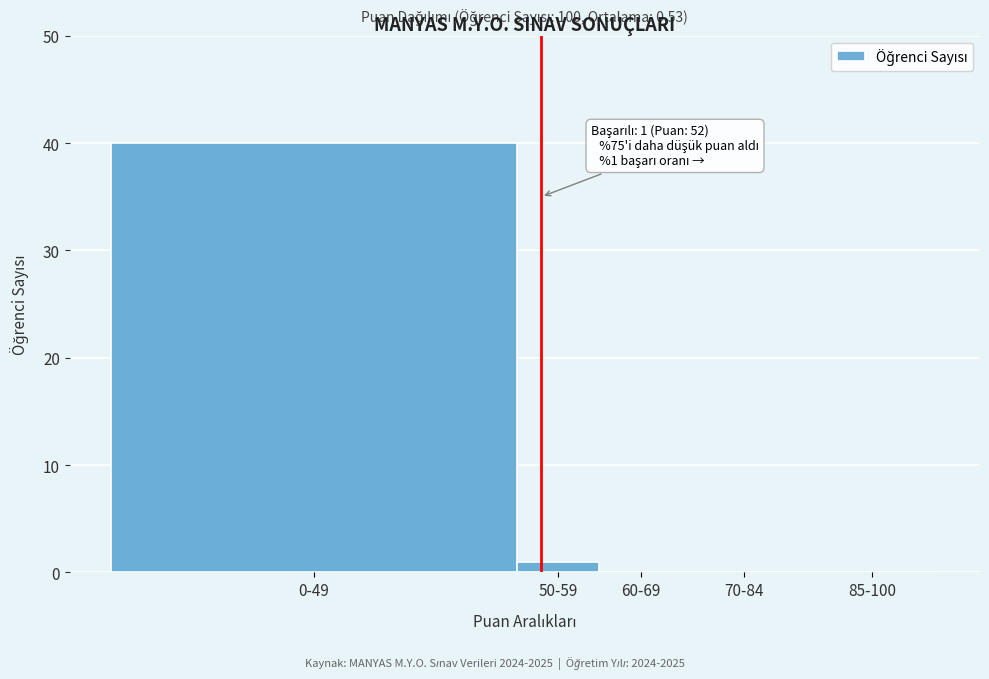

Reading left to right, transcribe all the data shown in this chart.

0-49=40	50-59=1	60-69=0	70-84=0	85-100=0